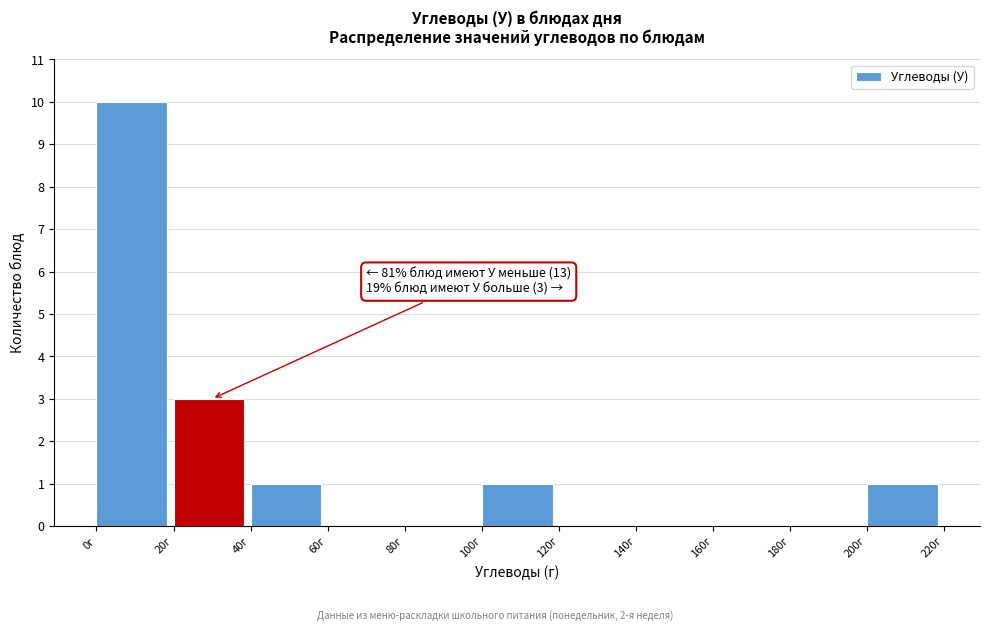

Over which range of the x-axis is the bar tallest?

0 to 20